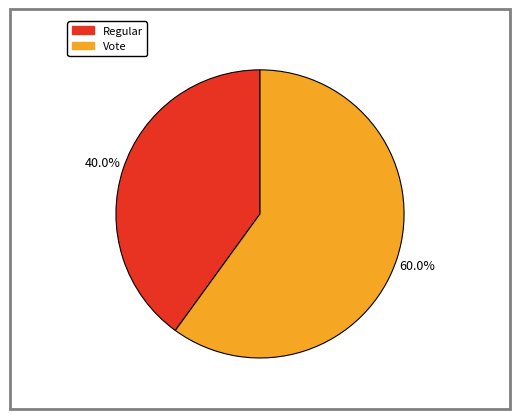

Which has a higher value, Regular or Vote?

Vote